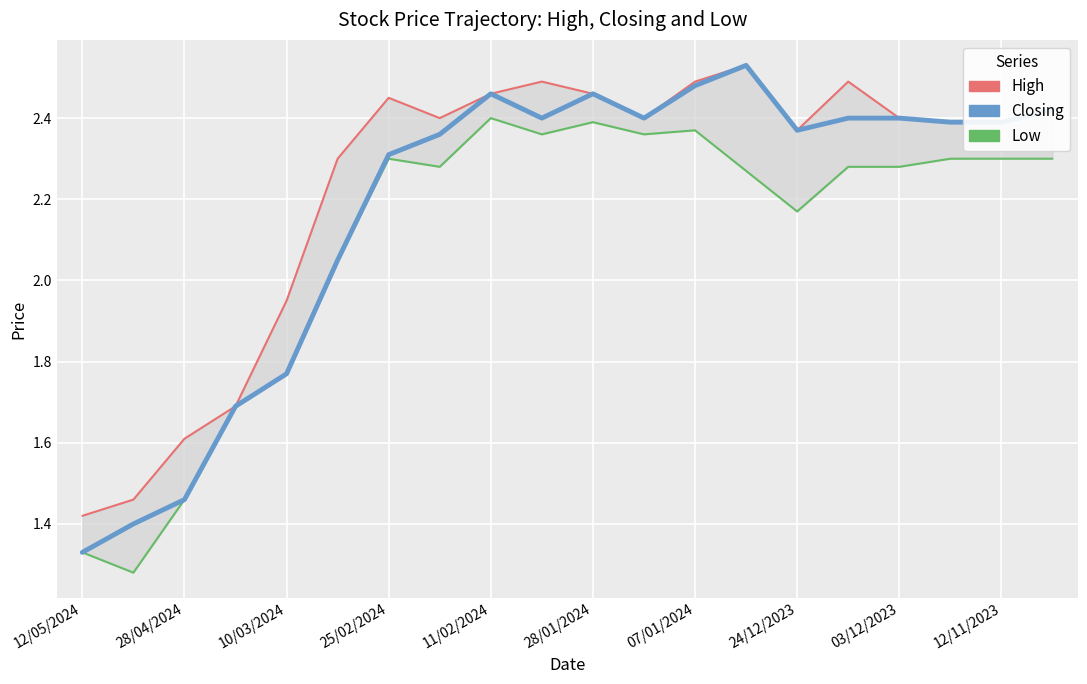

Between 07/01/2024 and 03/12/2023, which series saw the biggest shift?

High